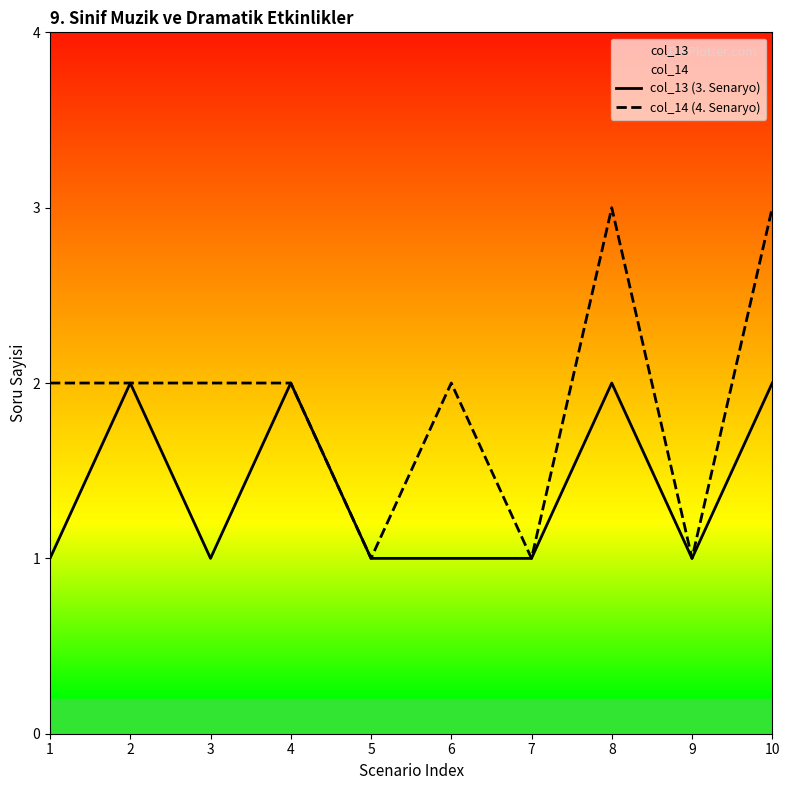

How many interior local valleys does the col_14 (4. Senaryo) series have?

3